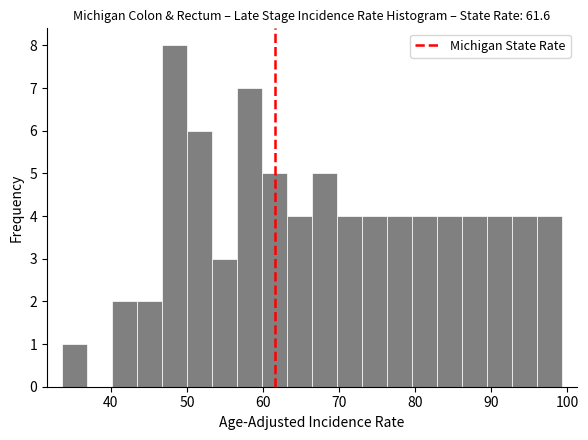

Read against the x-axis, roughly where is the centre of the tallest bar?

48